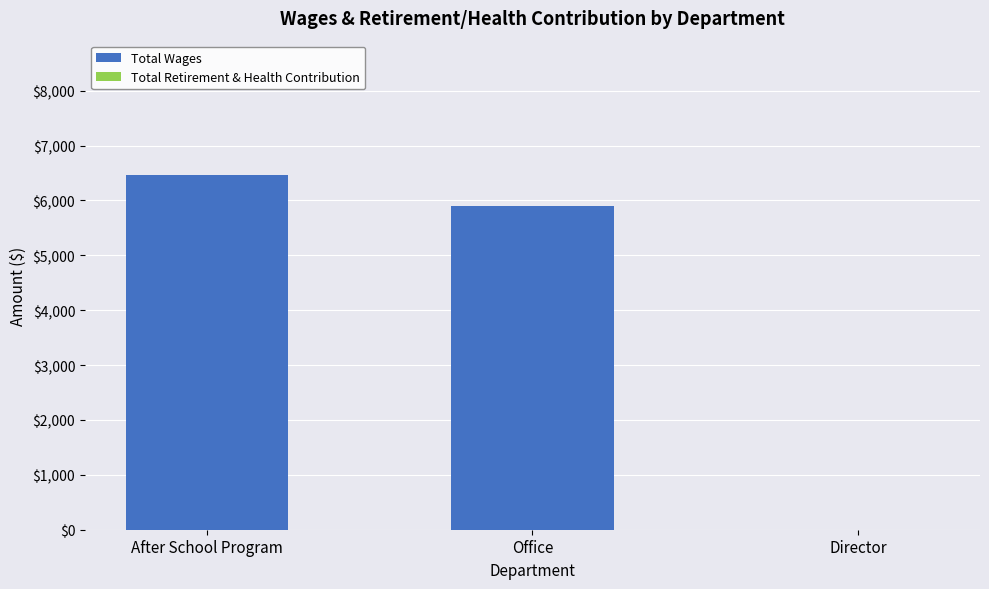

Which category has the highest value across all series?

After School Program